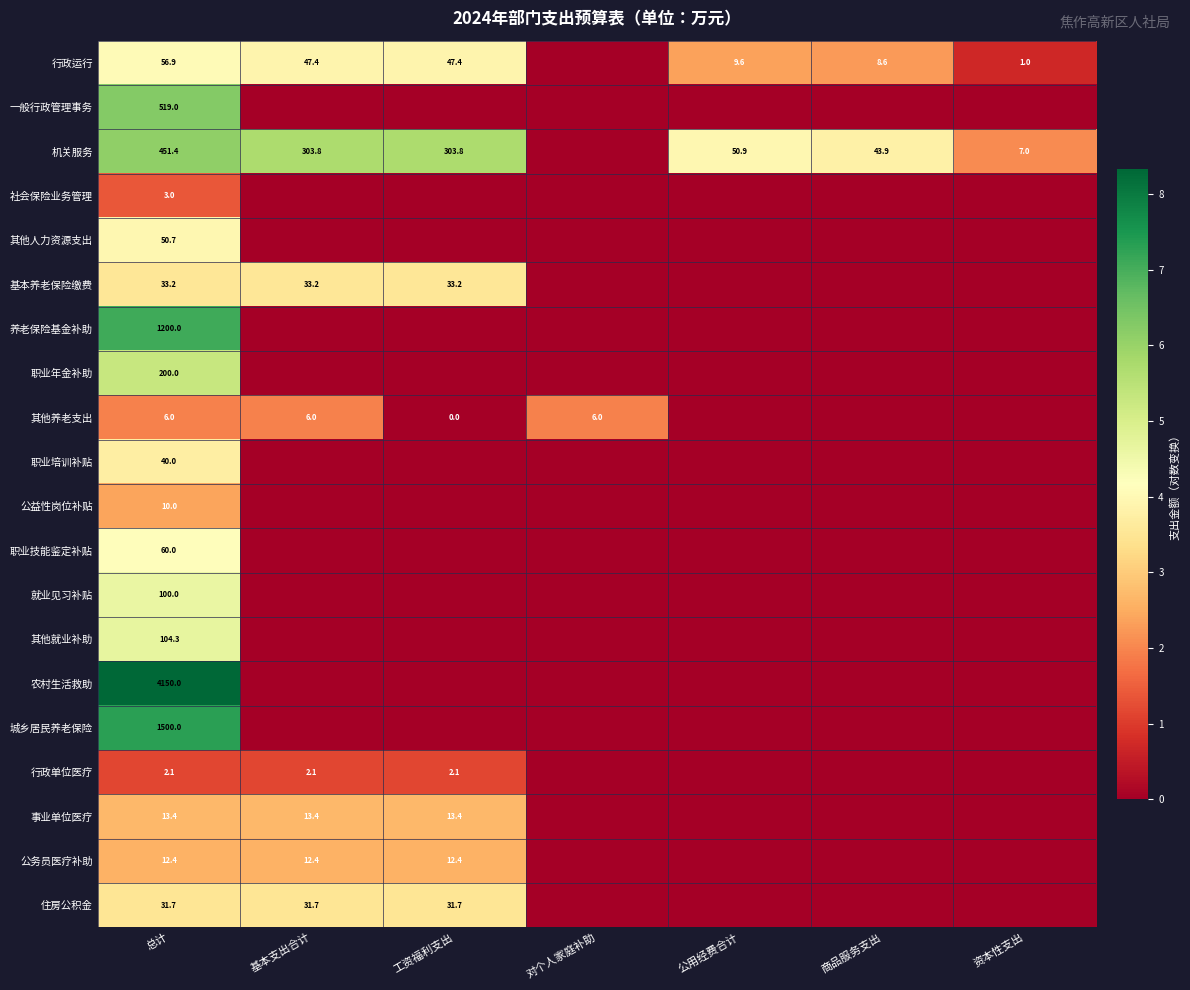

The 城乡居民养老保险 series shows 924.4 at 总计. True or false?

False